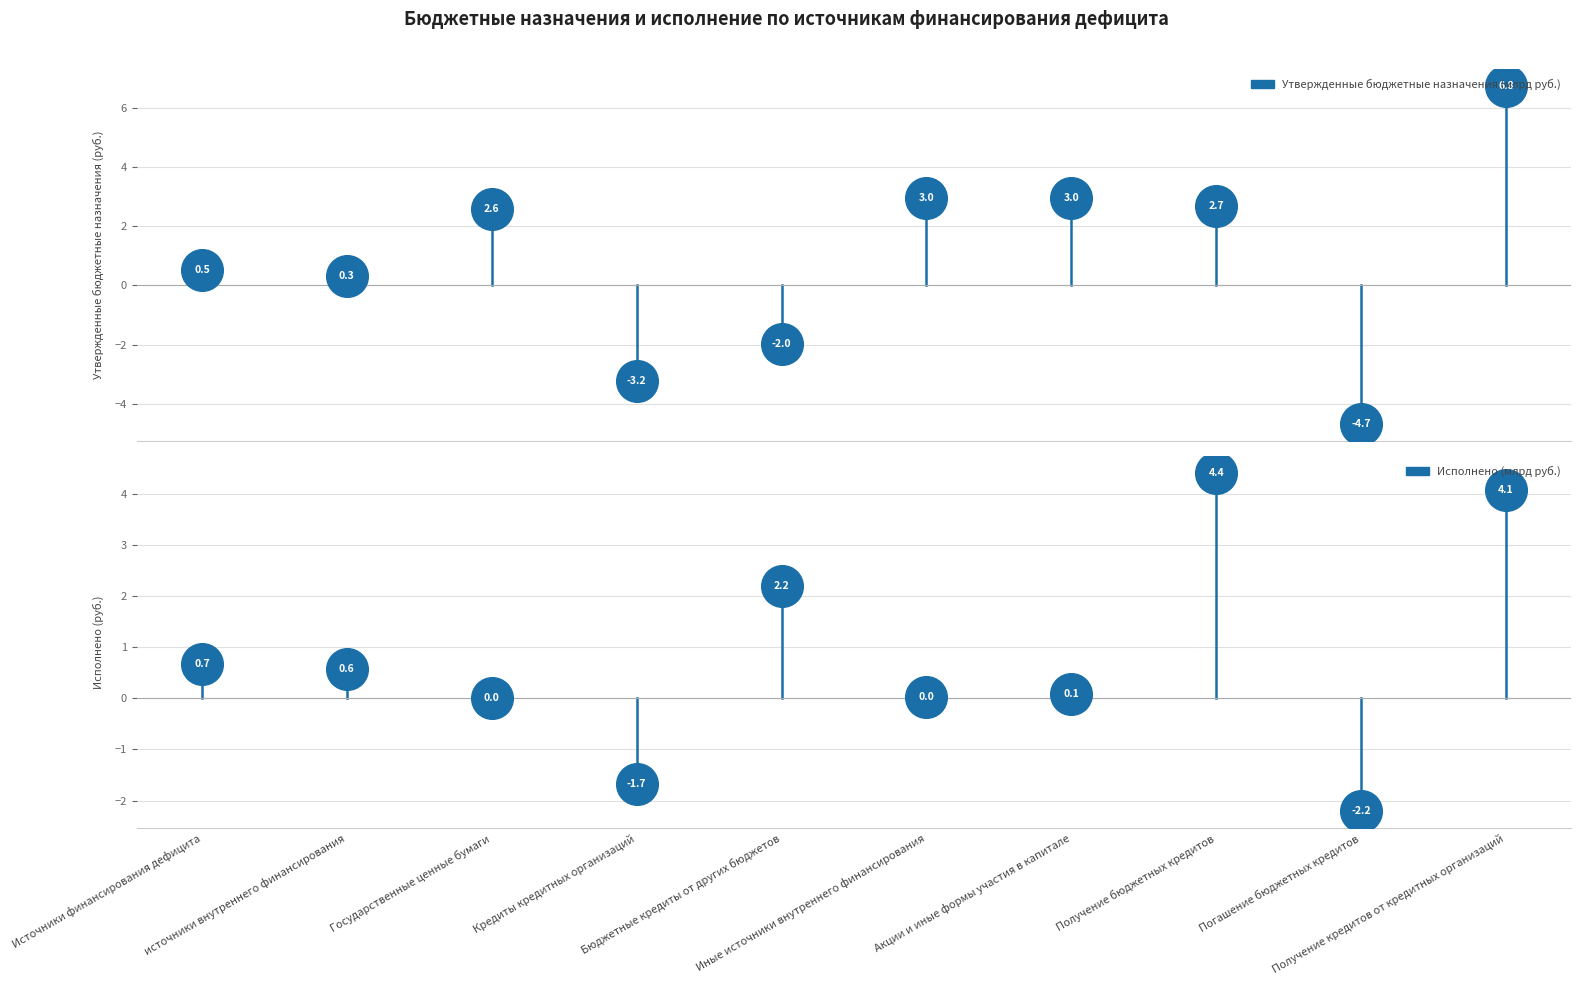

At which category is the sum across all series the highest?

Получение кредитов от кредитных организаций